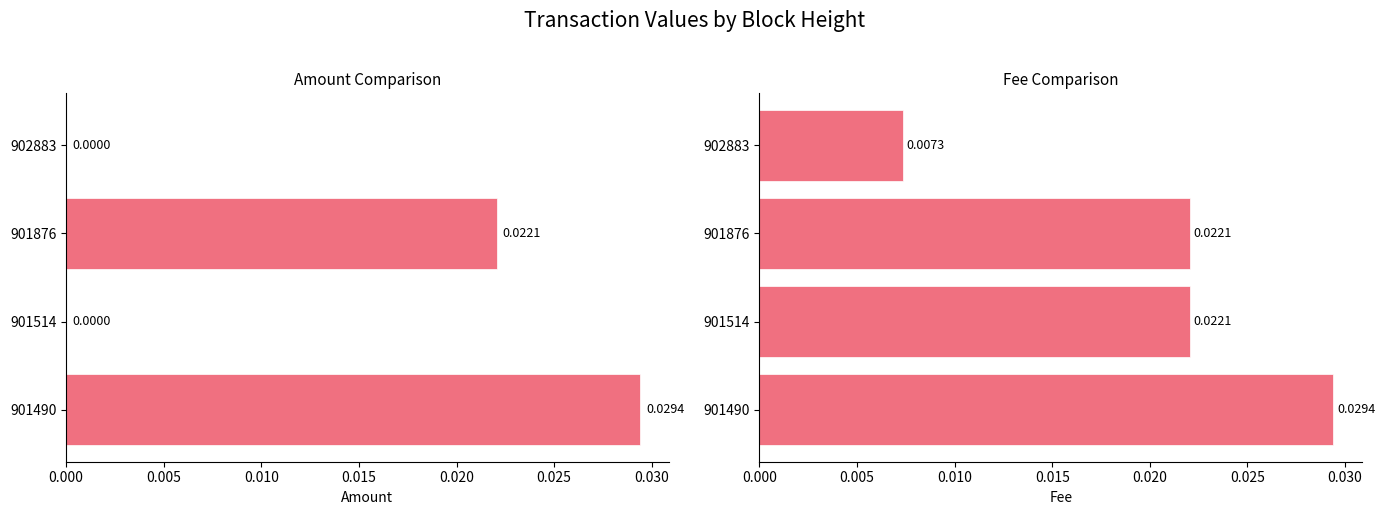

The value of Amount at 0.005 is -0.0. True or false?

False